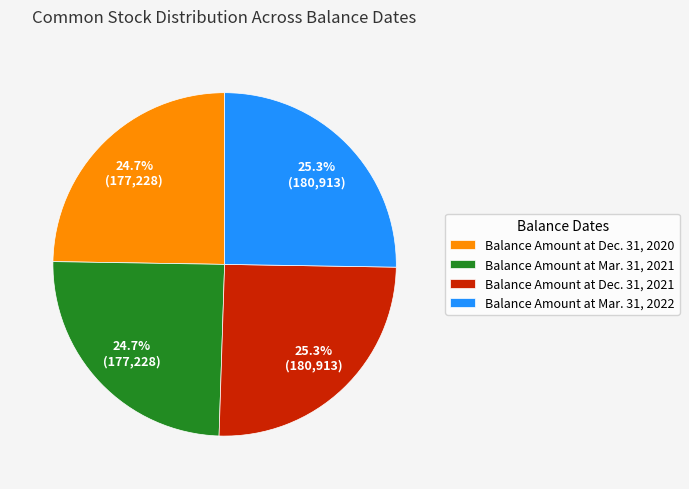

Approximately how many times larger is the value at Balance Amount at Mar. 31, 2021 compared to Balance Amount at Dec. 31, 2021?

1.0